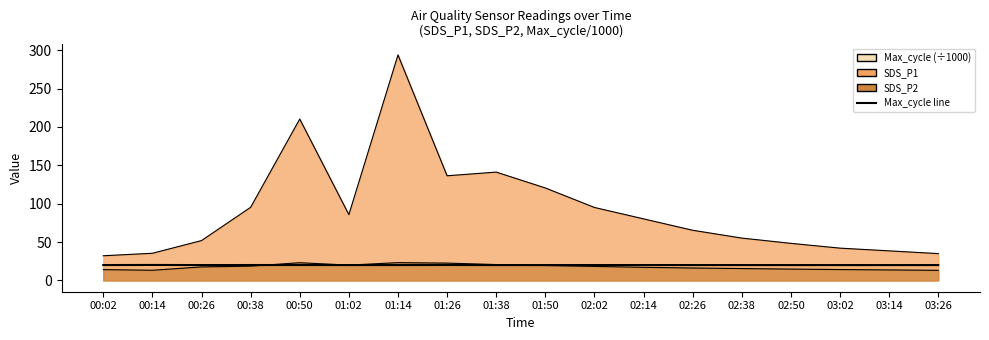

At which label is the value closest to 20?

03:26